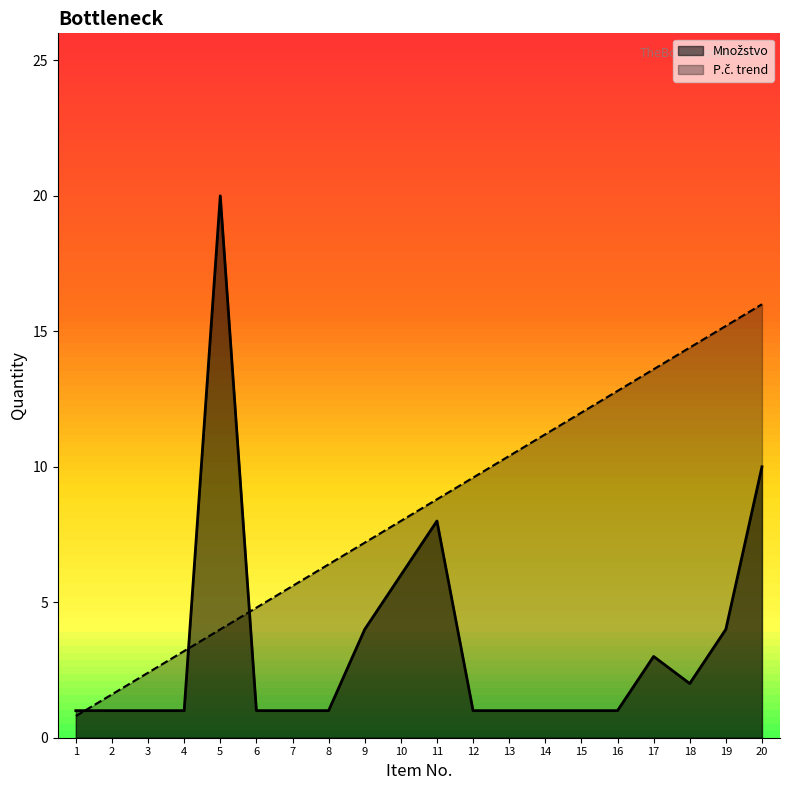

Is it true that P.č. equals 2.4 at 5?

False